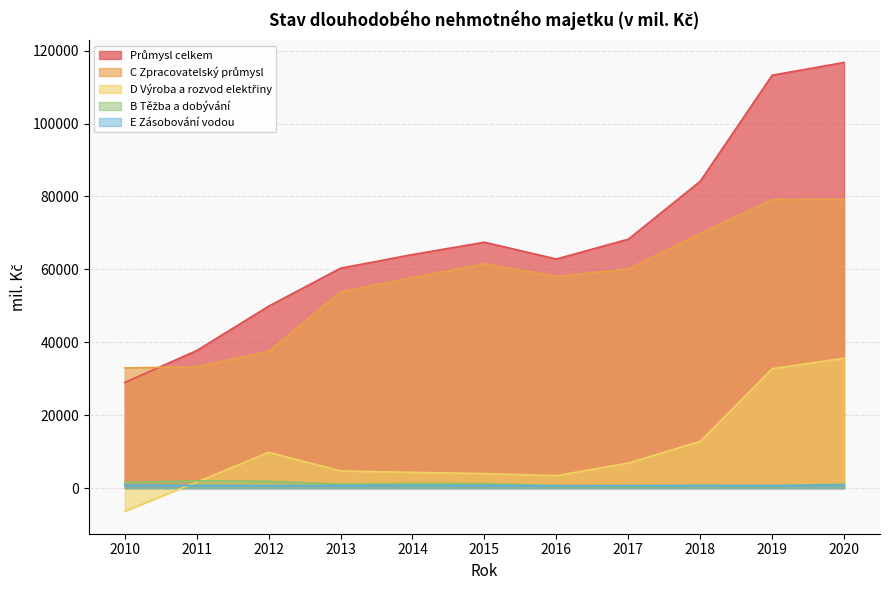

Which series has the largest total across all categories?

Průmysl celkem